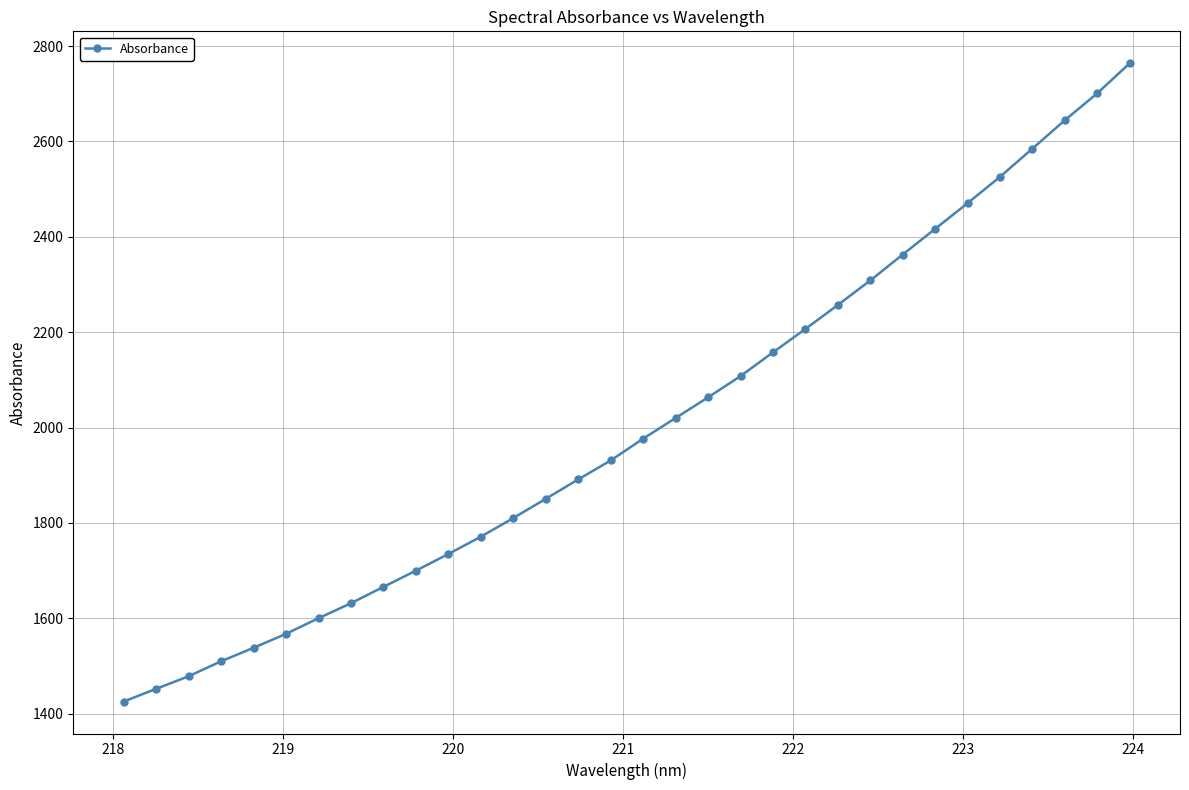

What is the greatest value displayed?

2764.0